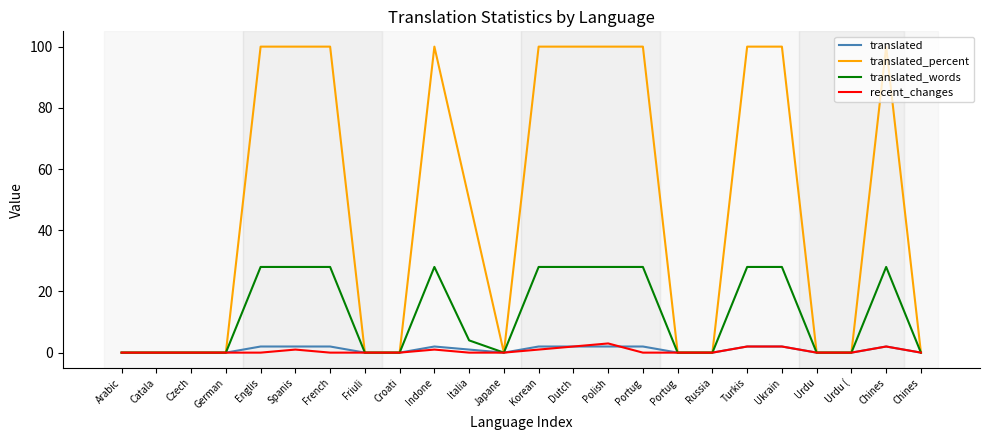

How many lines are shown in the chart?

4